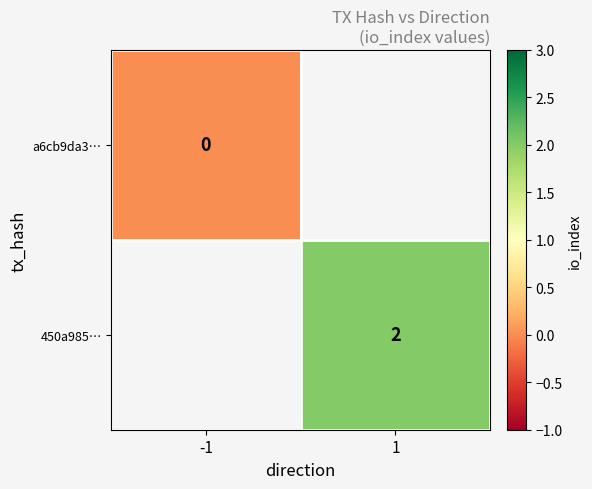

Is it true that 450a985… equals 4 at 1?

False